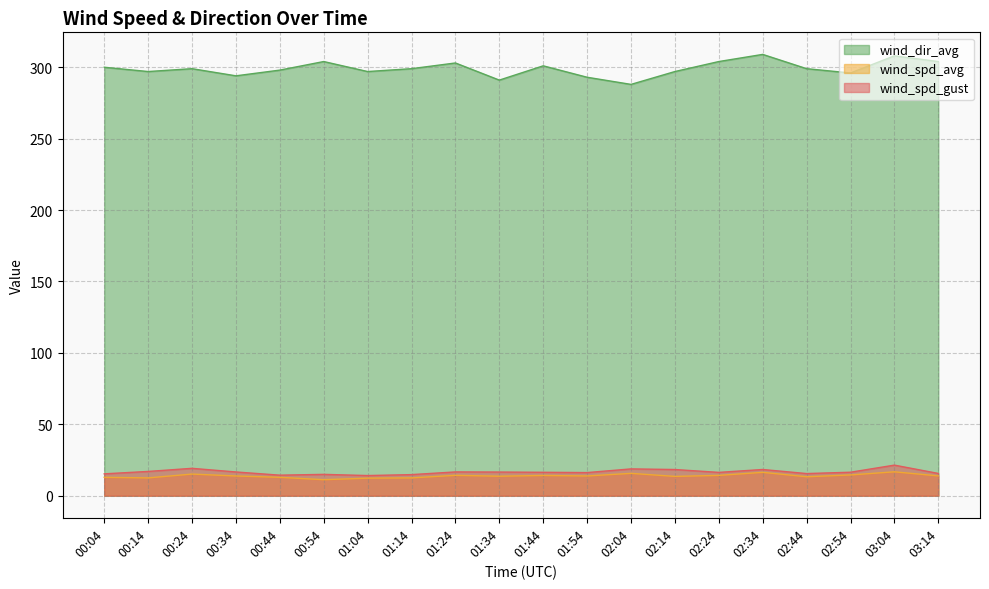

True or false: wind_dir_avg and wind_spd_avg cross at least once.

False